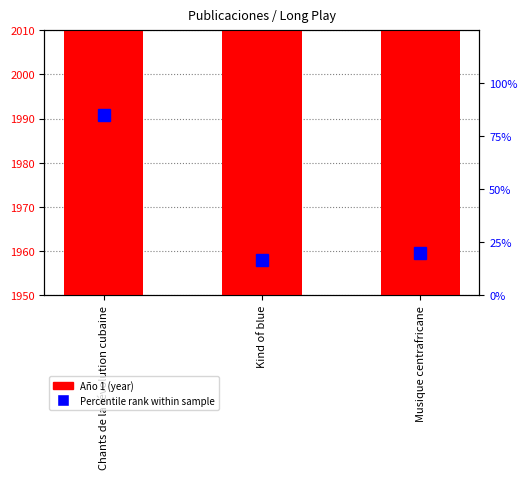

At which label does Percentile rank within sample reach its minimum?

Kind of blue